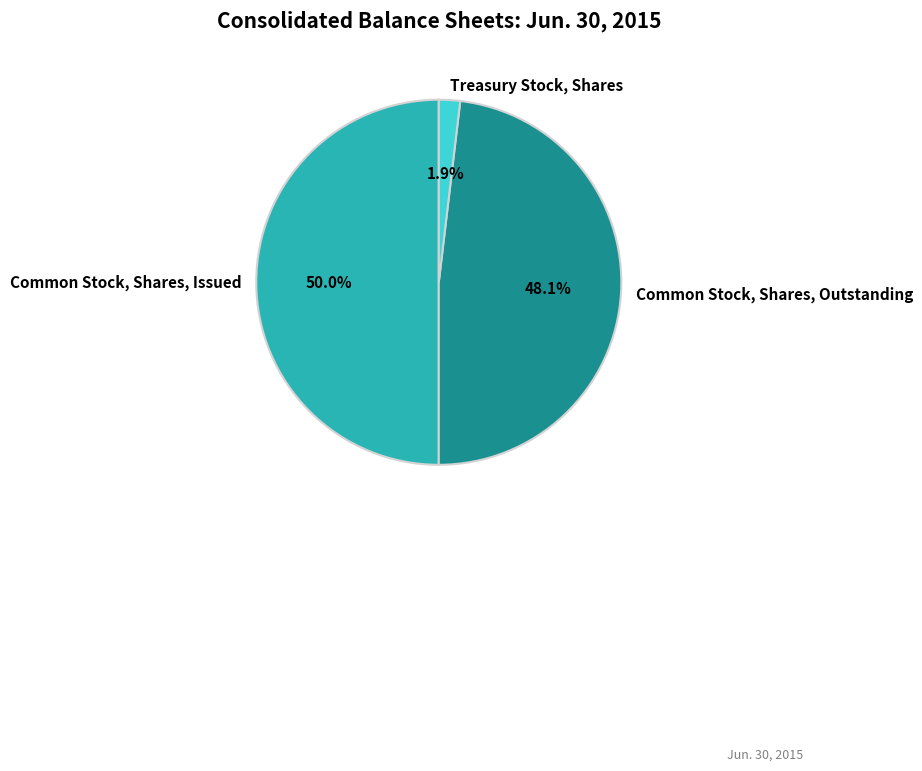

Does Treasury Stock, Shares represent more than half of the total?

No